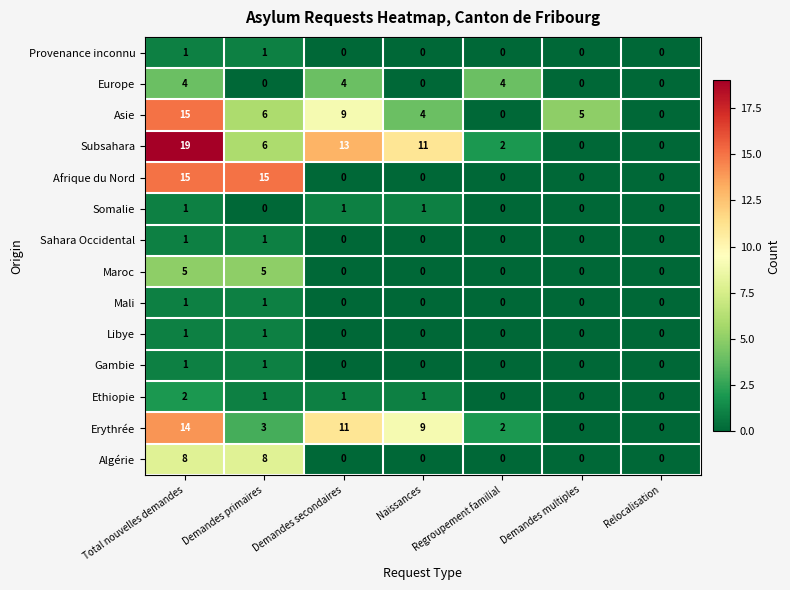

Is the value of Gambie at Regroupement familial greater than the value of Algérie at Demandes primaires?

No